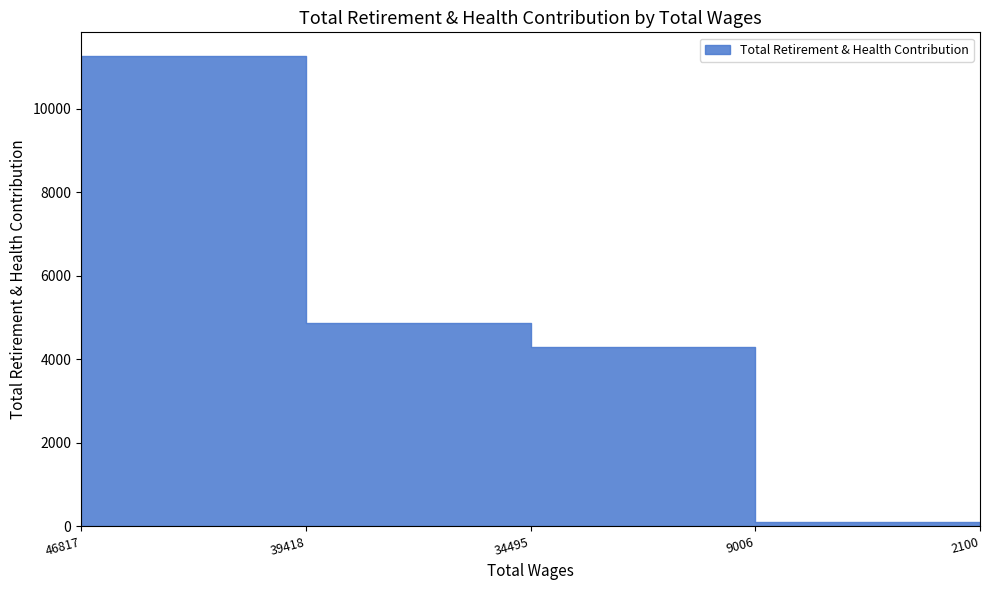

Rank the categories by value from highest to lowest.

46817.0, 39418.0, 34495.0, 9006.0, 2100.0